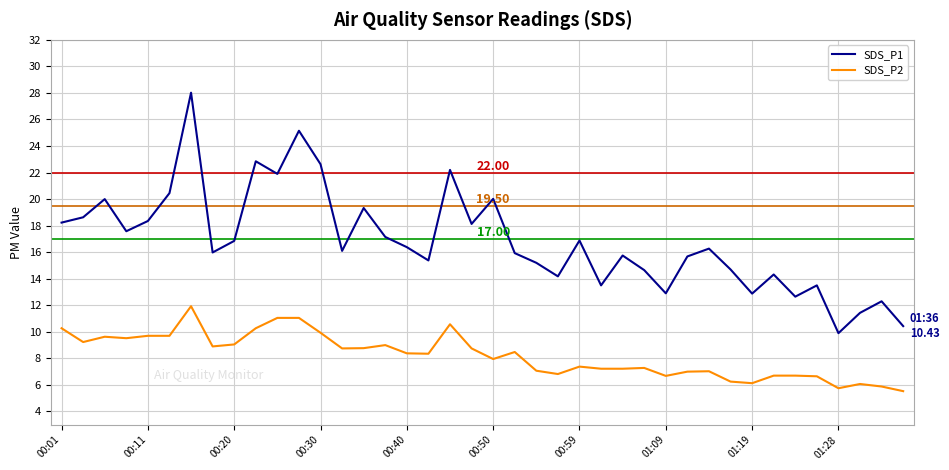

List the series in order of their overall mean, lowest first.

SDS_P2, SDS_P1